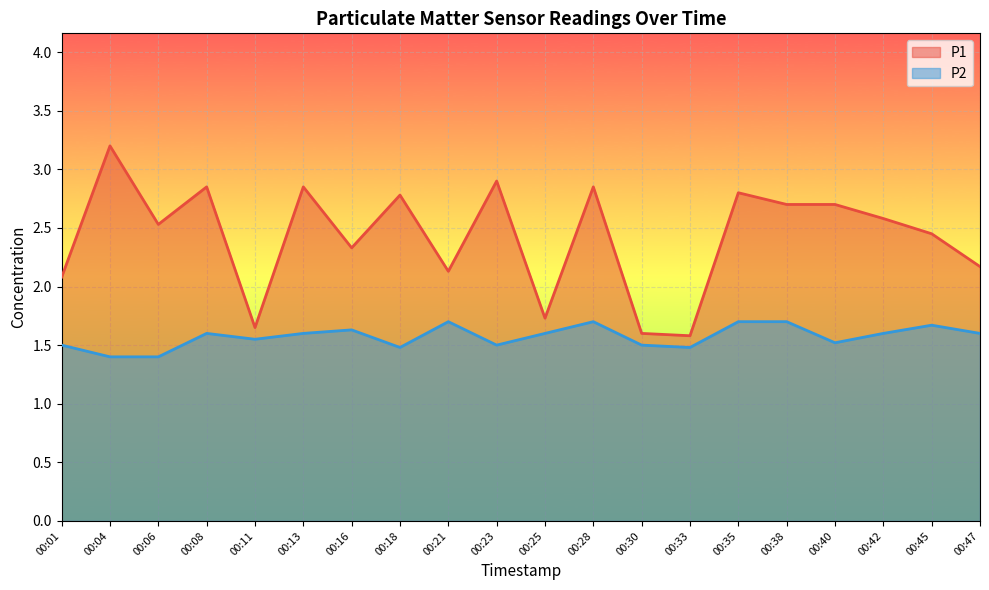

Does the chart display data point markers on the line(s)?

No